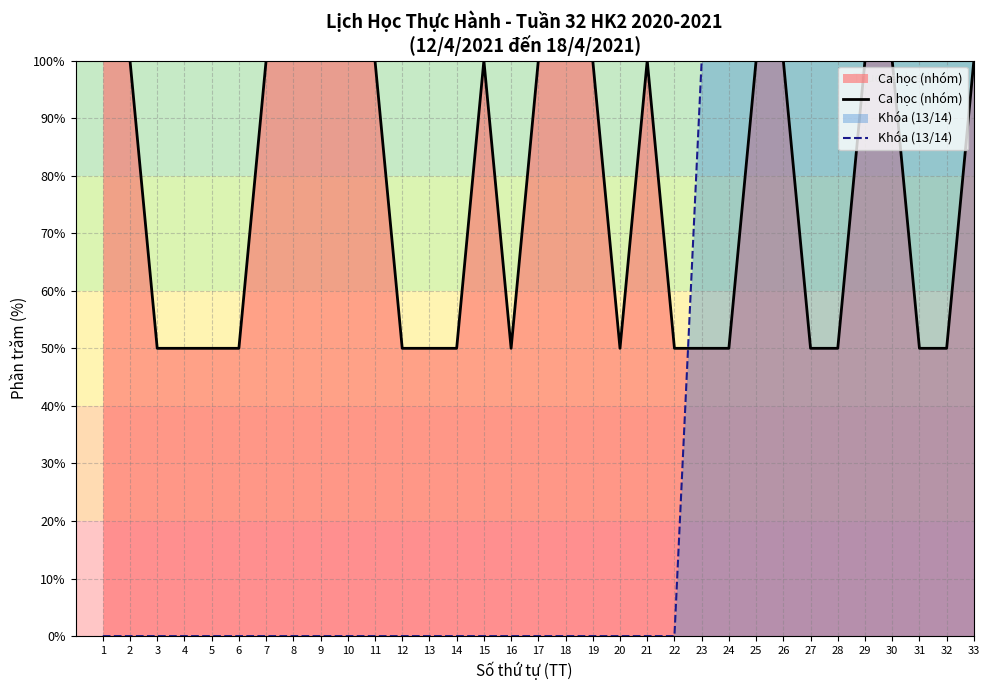

True or false: Ca học (nhóm) and Khóa (13/14) intersect in this chart.

True